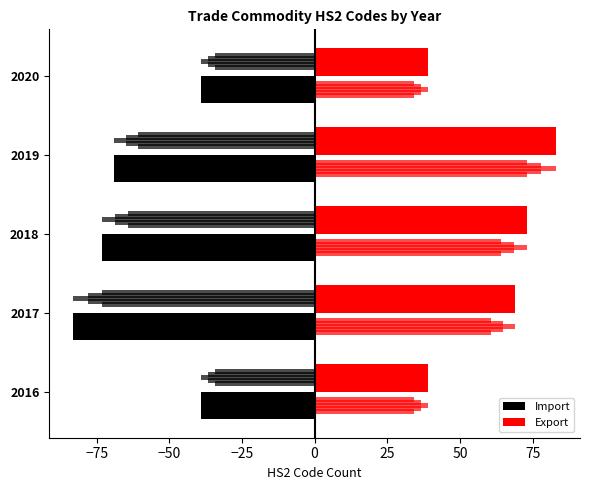

Are the bars grouped side by side (vs. stacked)?

Yes